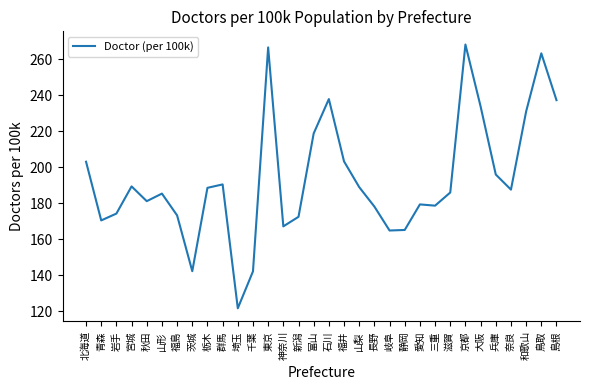

The value at 愛知 is 179.4. True or false?

True